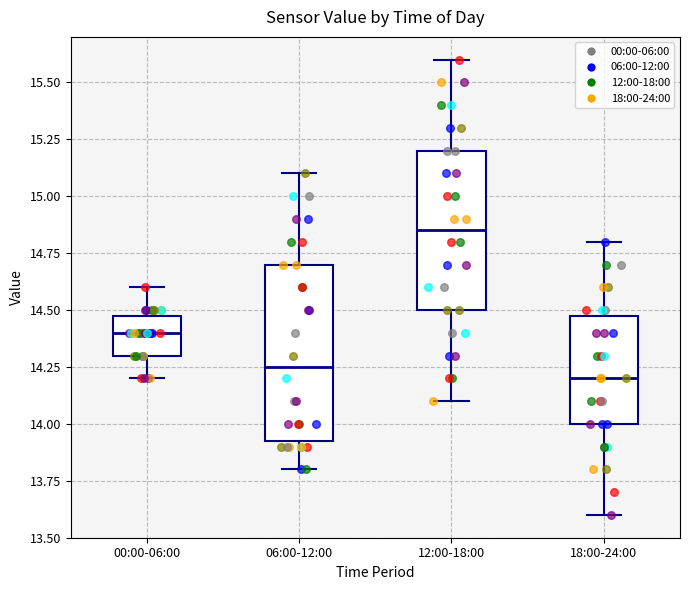

Reading left to right, transcribe this box plot: for each box, give where its median line is, the range the box spans, and where its two whiskers end, as read against the y-axis. The values are not printed on the chart, so give them approximately, as read against the axis.

00:00-06:00: median 14.40, box 14.30 to 14.50, whiskers 14.20 to 14.60
06:00-12:00: median 14.25, box 13.95 to 14.70, whiskers 13.80 to 15.10
12:00-18:00: median 14.85, box 14.50 to 15.20, whiskers 14.10 to 15.60
18:00-24:00: median 14.20, box 14.00 to 14.50, whiskers 13.60 to 14.80